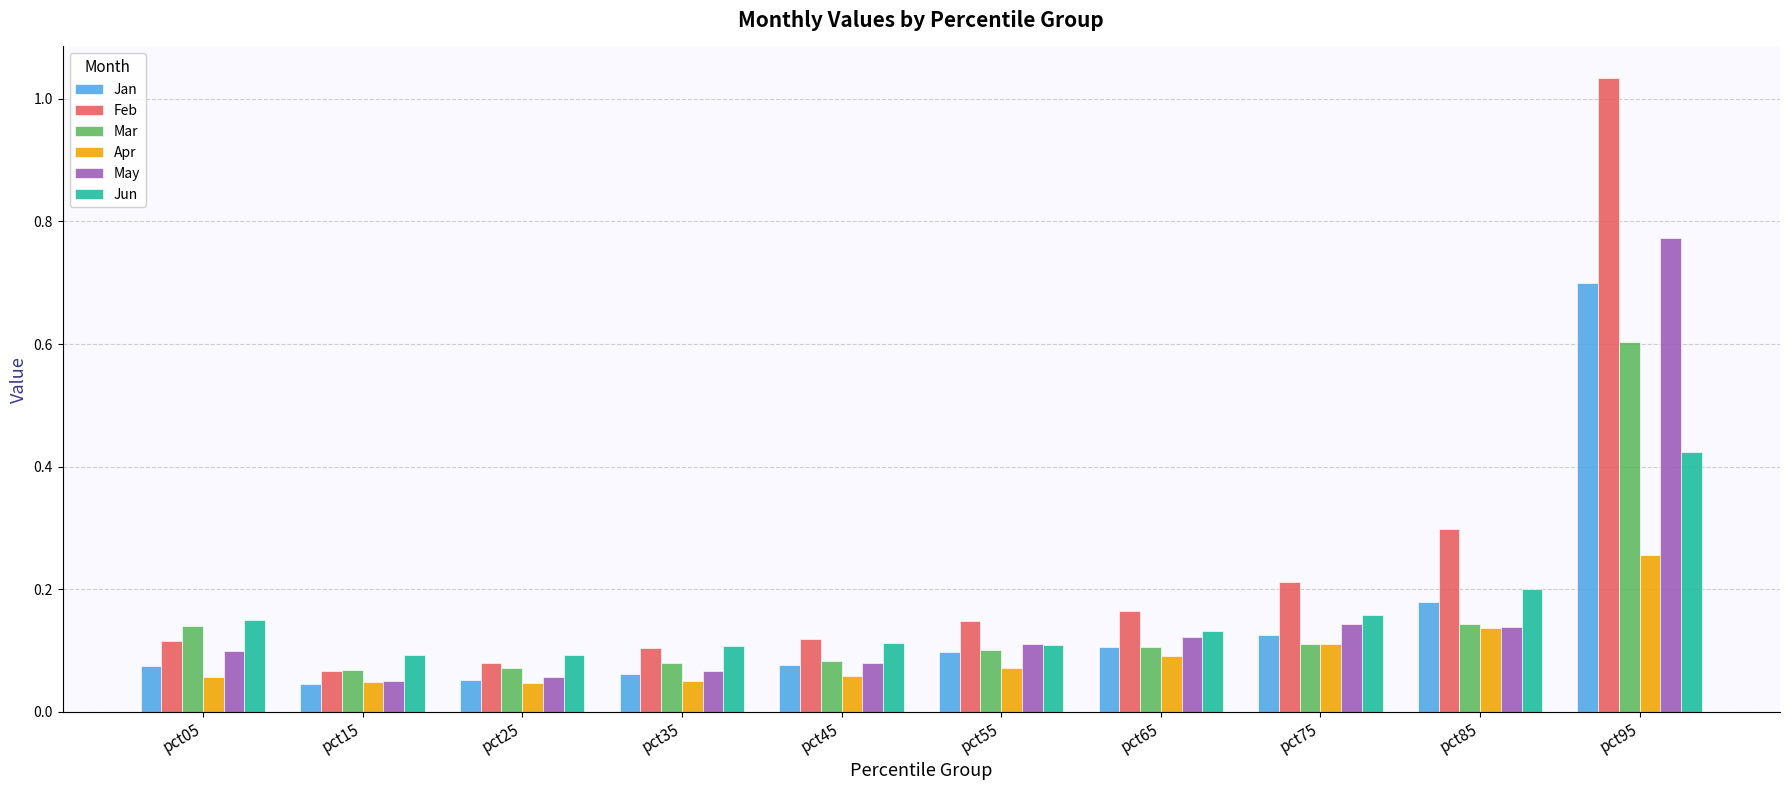

How many series are shown in this chart?

6